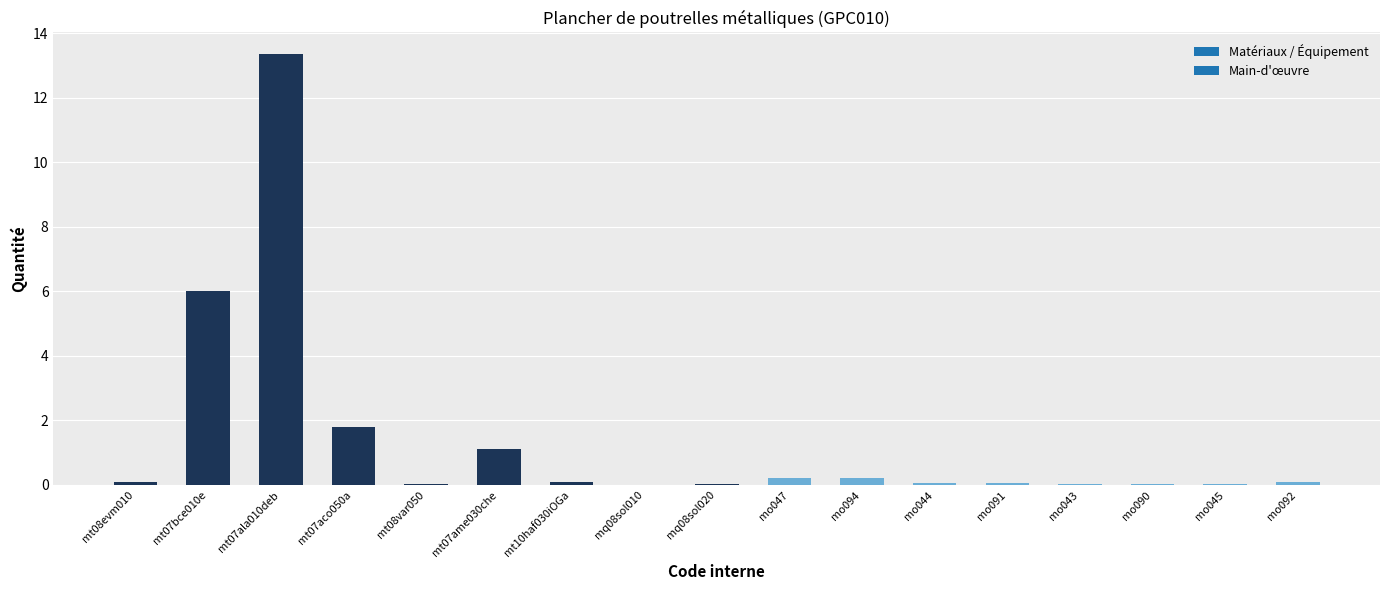

What is the greatest value displayed?

13.4